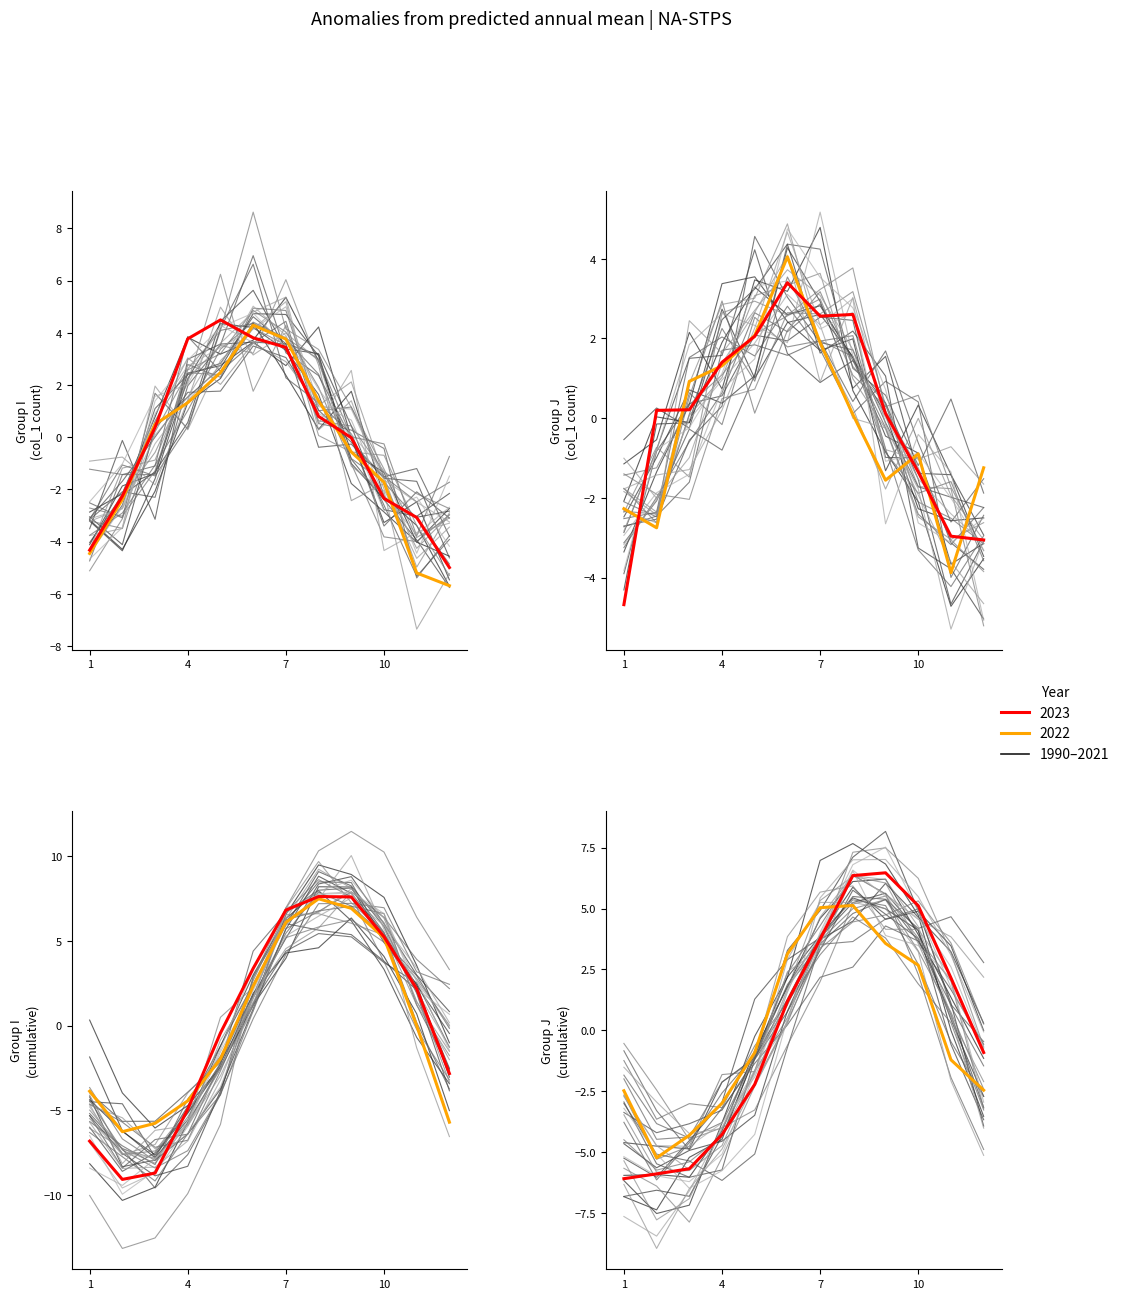

What is the difference between the values at 10 and 7?

7.4